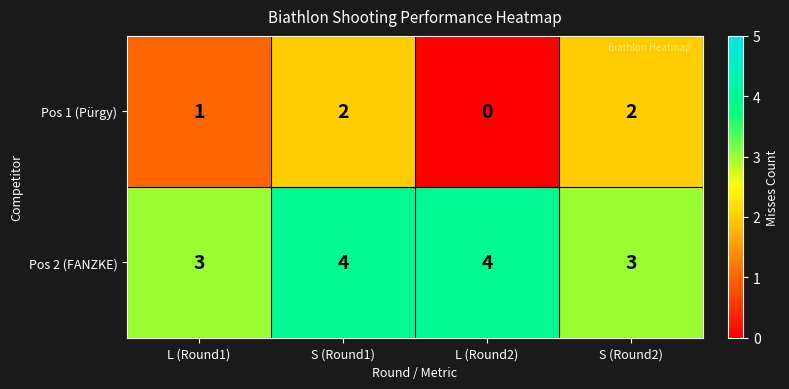

True or false: Pos 2 (FANZKE) has a value of 6 at S (Round1).

False